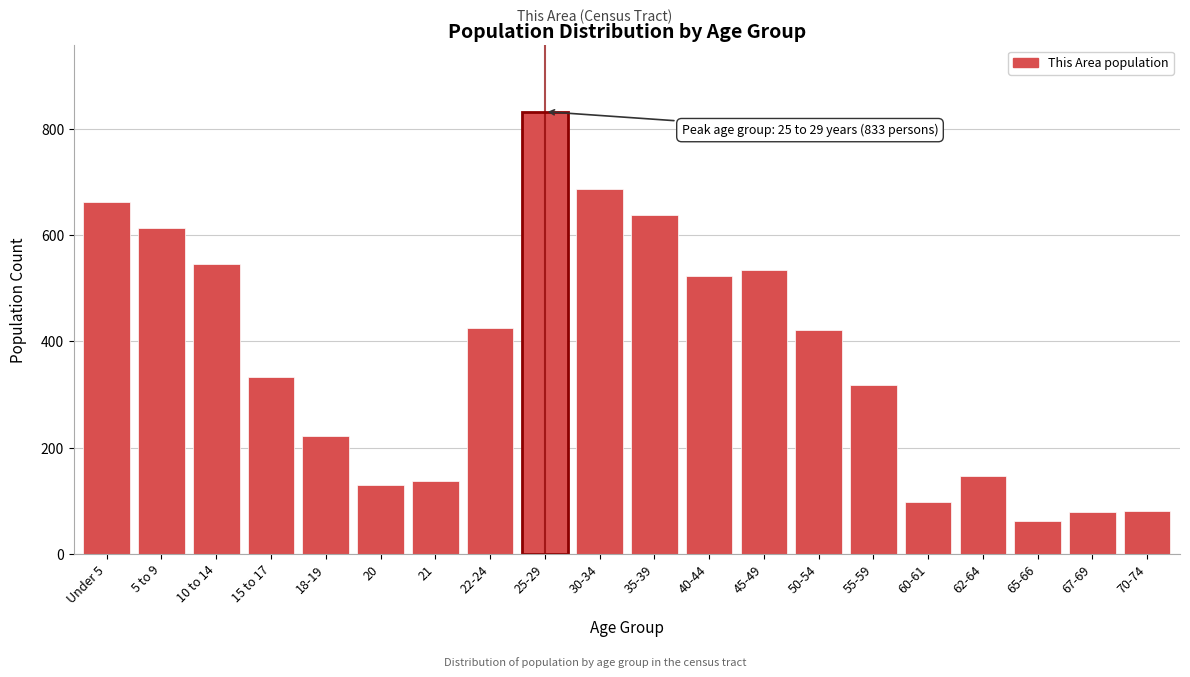

What is the label of the 10th bar from the left?

30-34